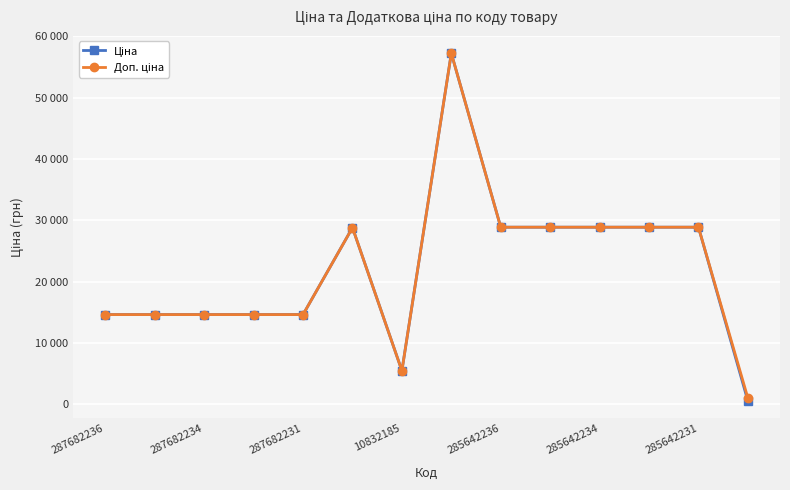

Does the chart have visible grid lines?

Yes